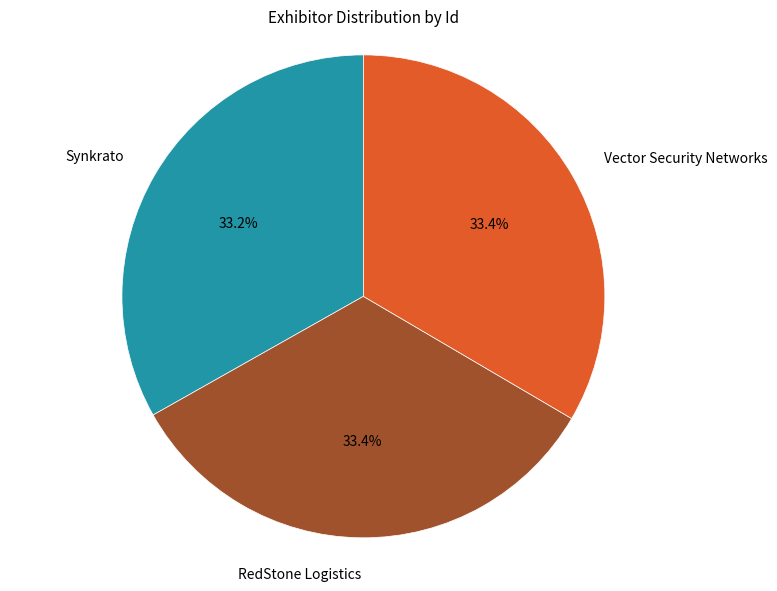

Is there any slice that represents more than half of the pie?

No